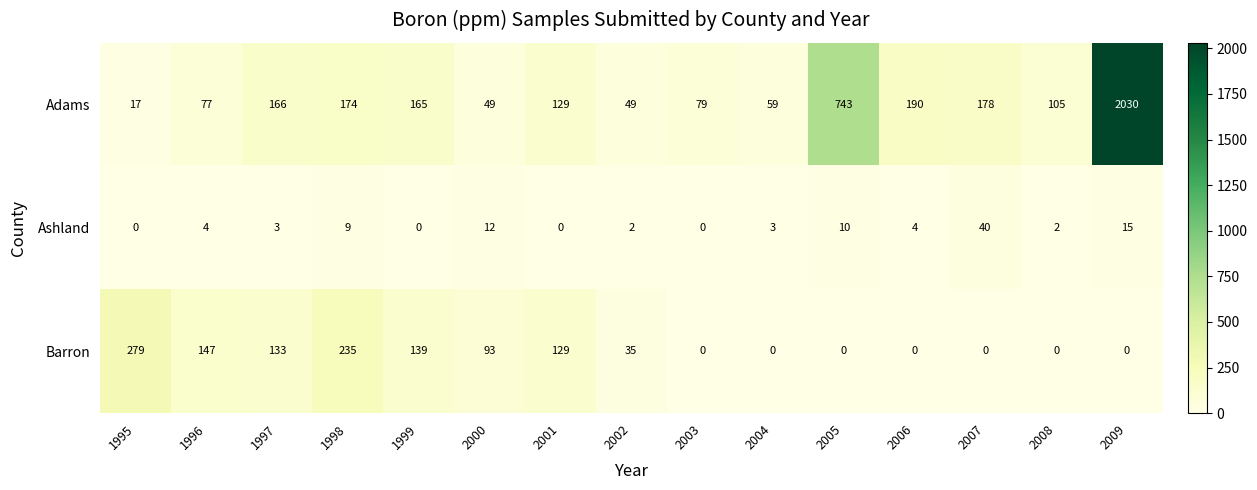

Where does the Barron series first go above 35?

1995